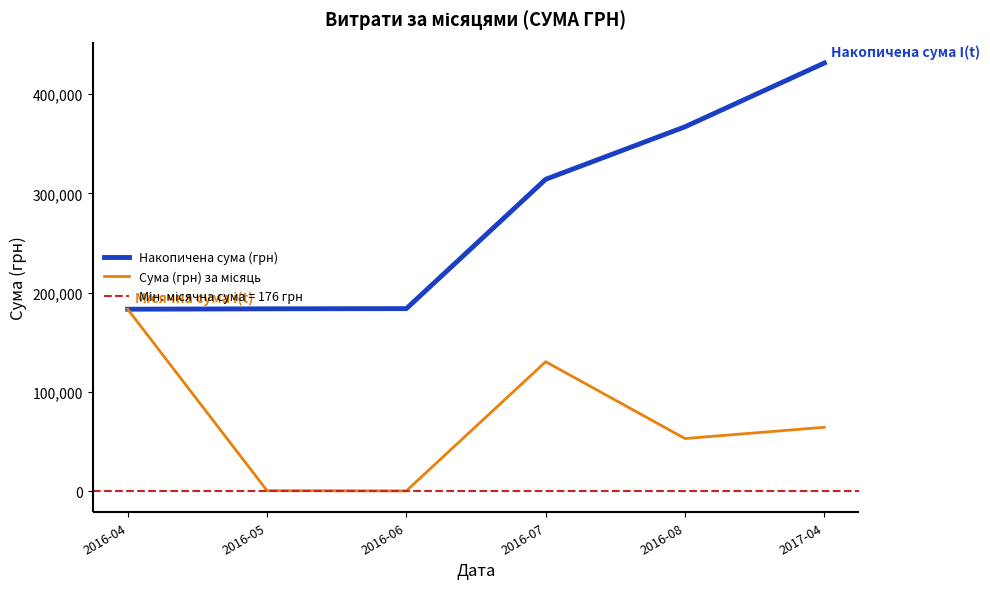

Is this an area chart (filled region under the line)?

No